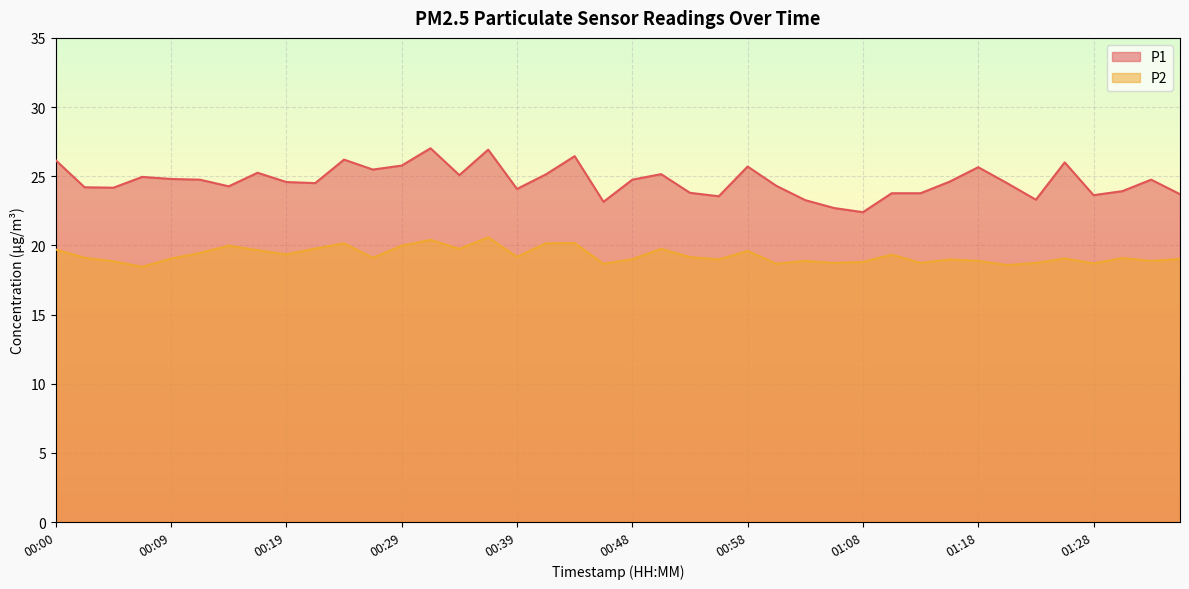

What are all the series names shown in the legend?

P1, P2